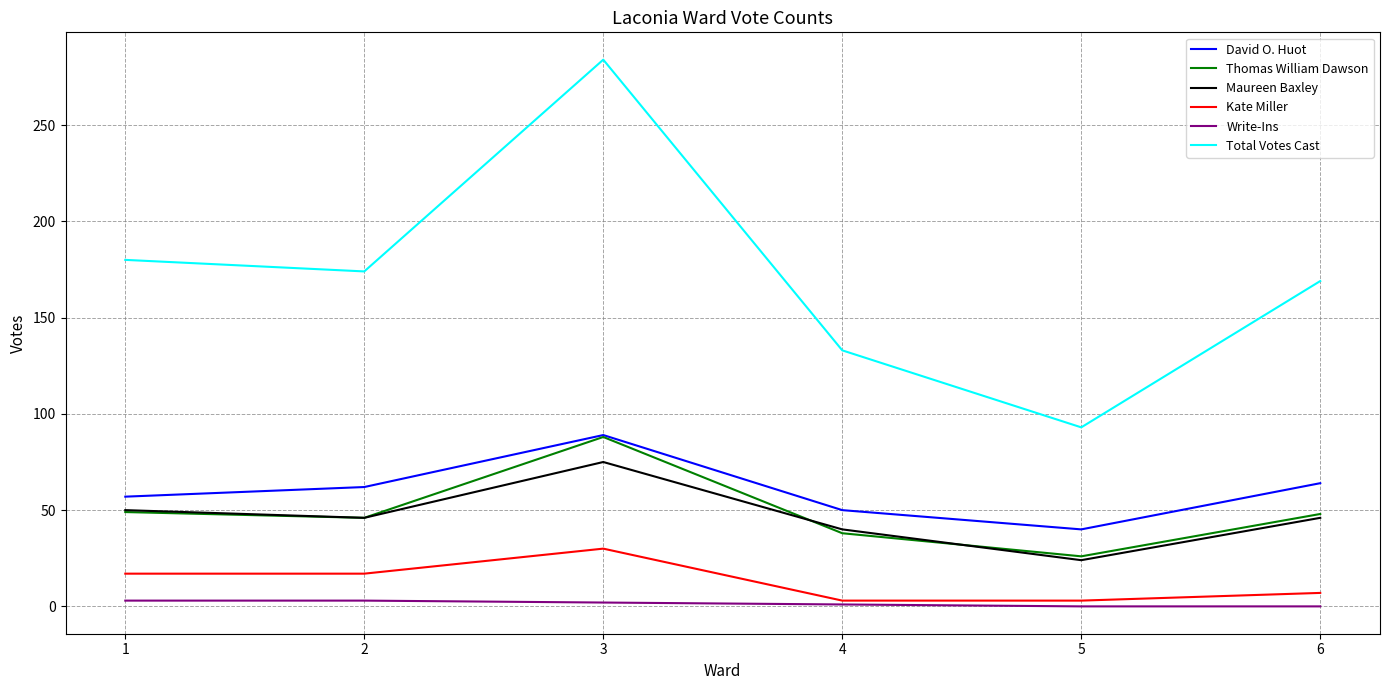

What is the maximum value for Total Votes Cast?

284